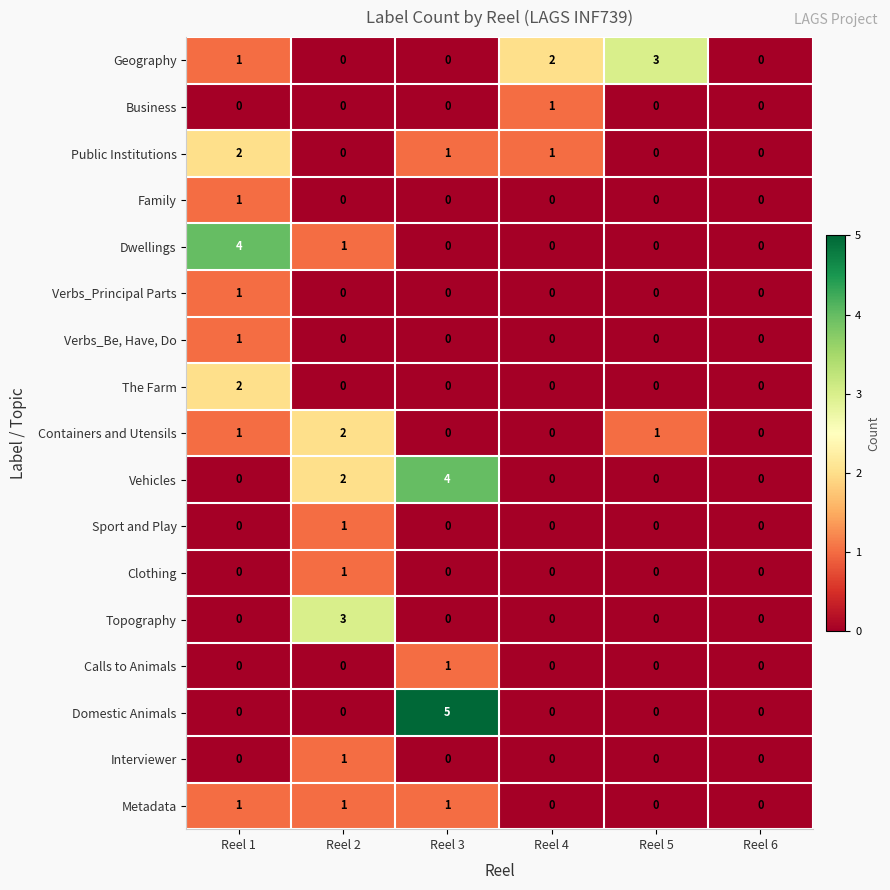

True or false: The Farm has a value of -1 at Reel 6.

False